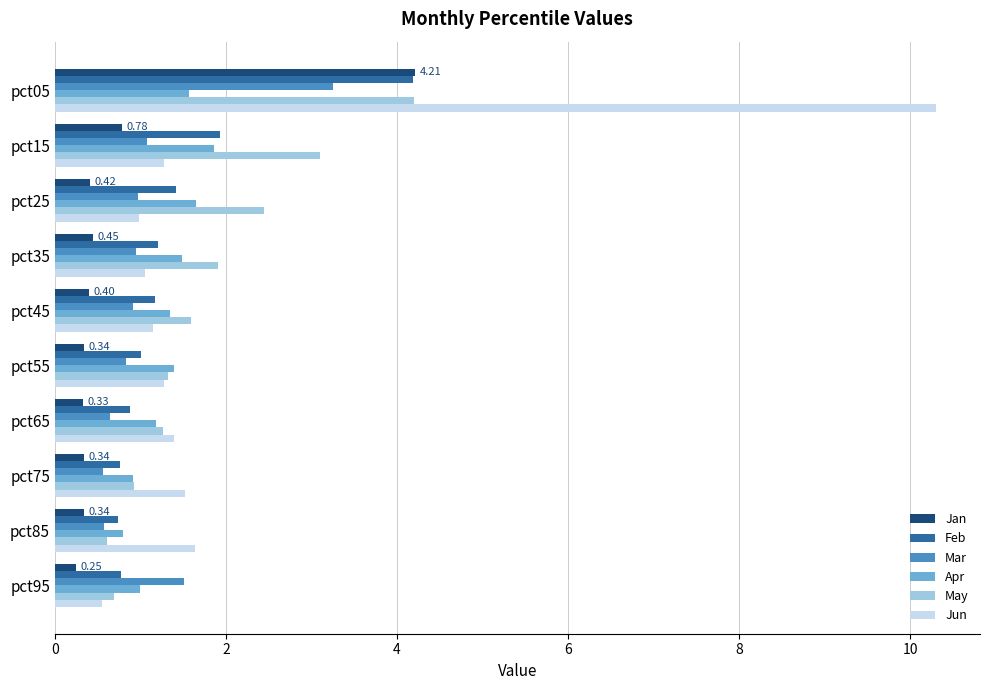

What is the sum of all Jun values?

21.1